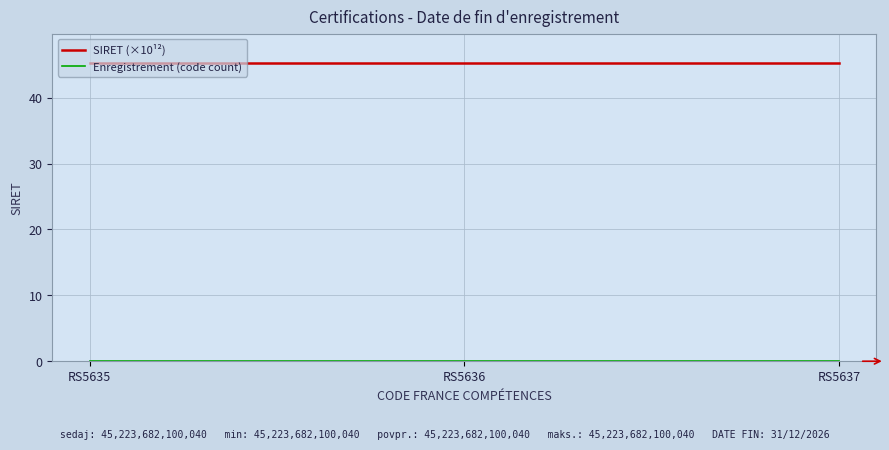

Count the number of data series in this chart.

2